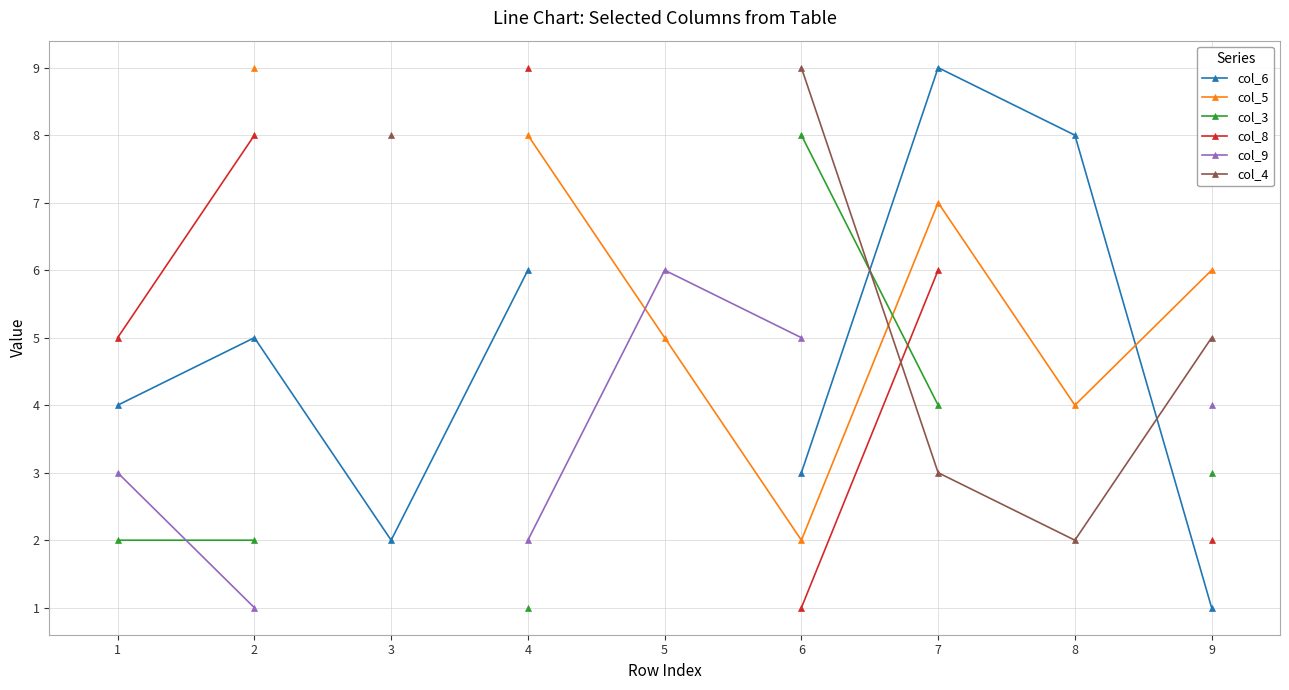

Between 8 and 7, which is larger?

7